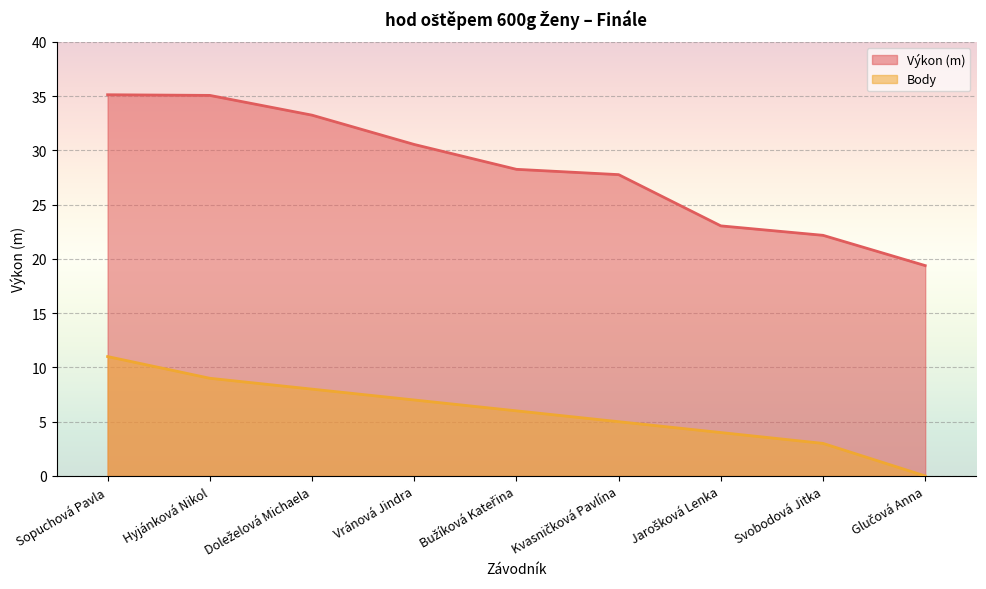

At Svobodová Jitka, list the series in order from largest to smallest.

Výkon, Body